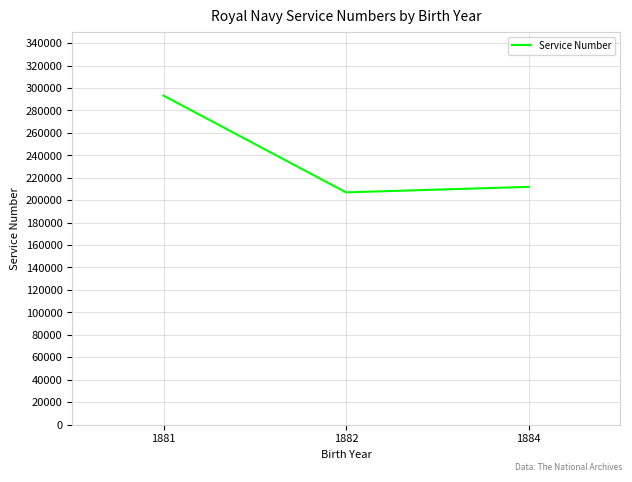

Reading left to right, transcribe all the data shown in this chart.

293250	206973	211836